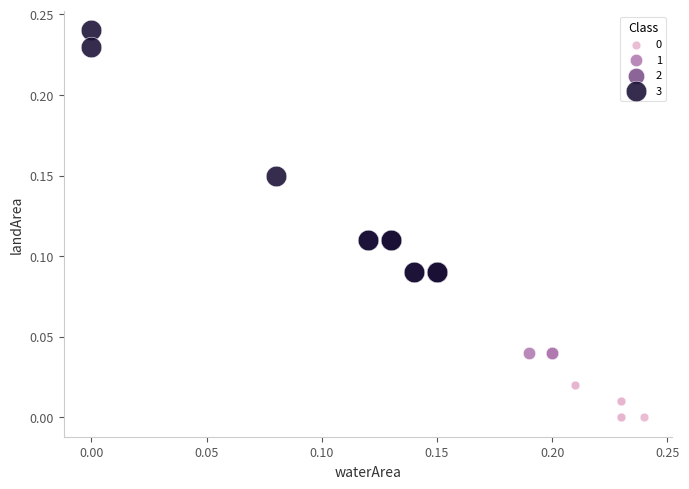

Which series contains the highest Y value?

3